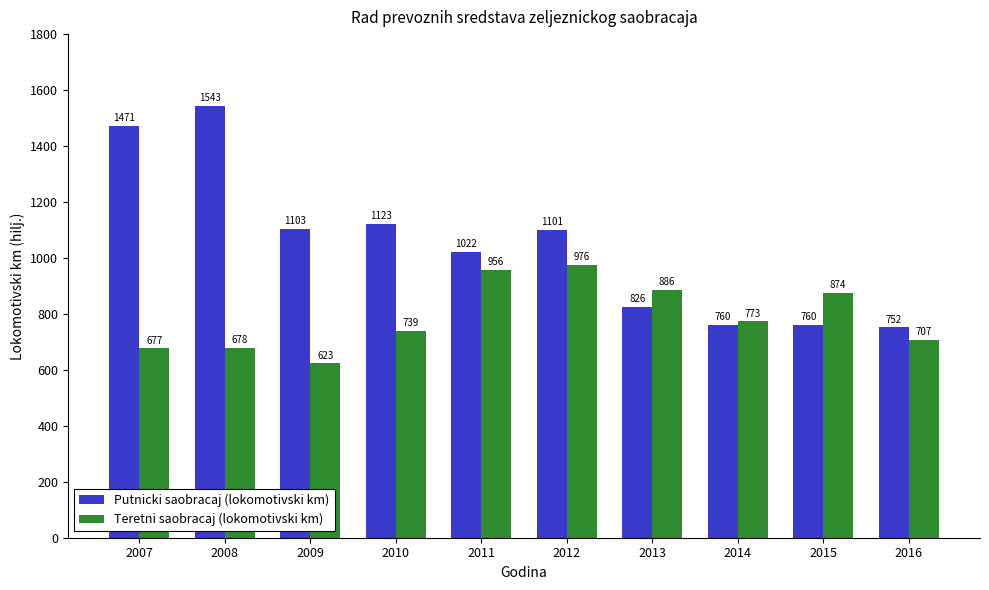

What is the average value of the Putnicki saobracaj (lokomotivski km) series?

1046